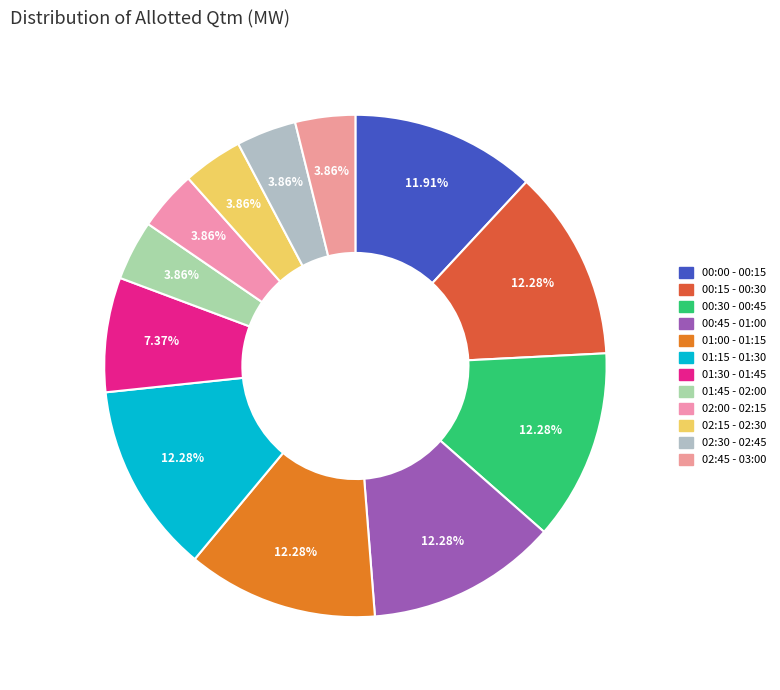

Is 01:45 - 02:00 the majority of the pie?

No